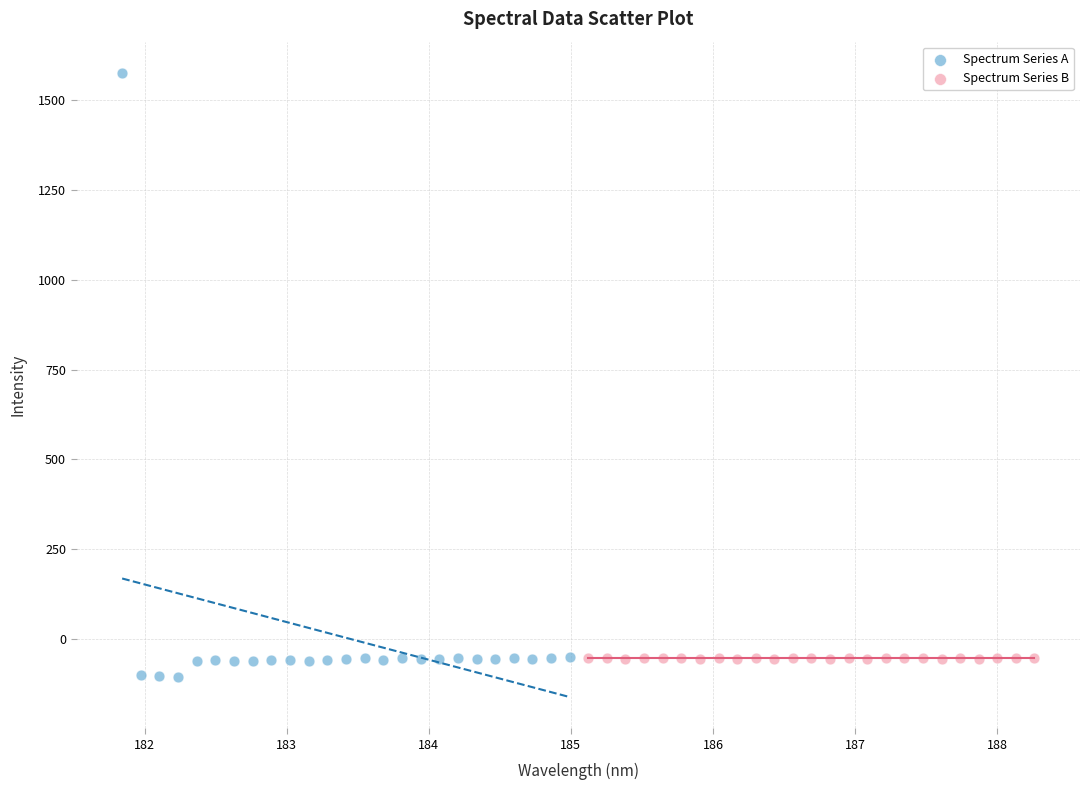

Which series reaches the maximum Y coordinate?

Spectrum Series A